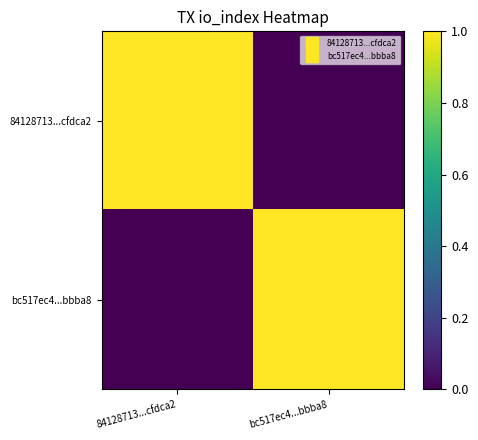

Reading left to right, list all the values displayed in this chart.

84128713...cfdca2: 84128713...cfdca2=1.0	bc517ec4...bbba8=0.0
bc517ec4...bbba8: 84128713...cfdca2=0.0	bc517ec4...bbba8=1.0